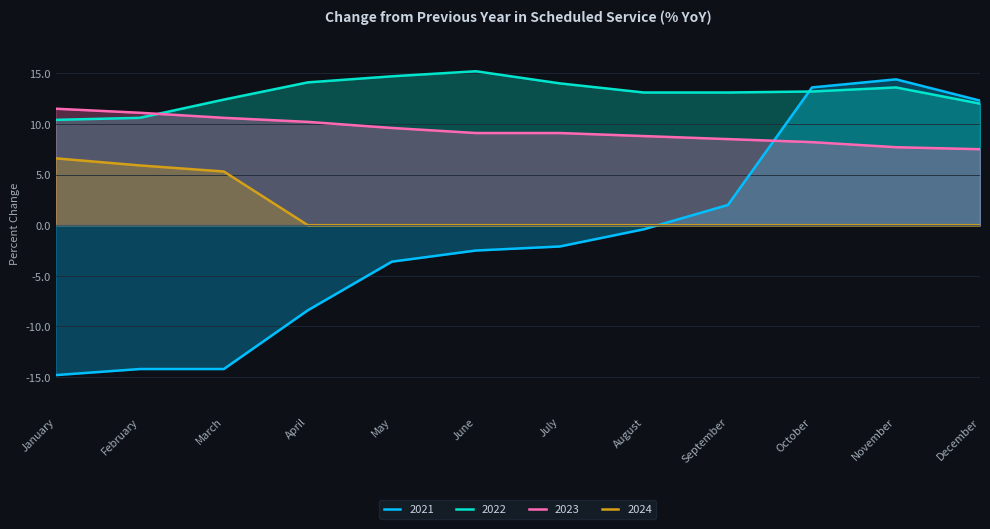

In 2021, how many points are higher than both neighbors (excluding endpoints)?

1